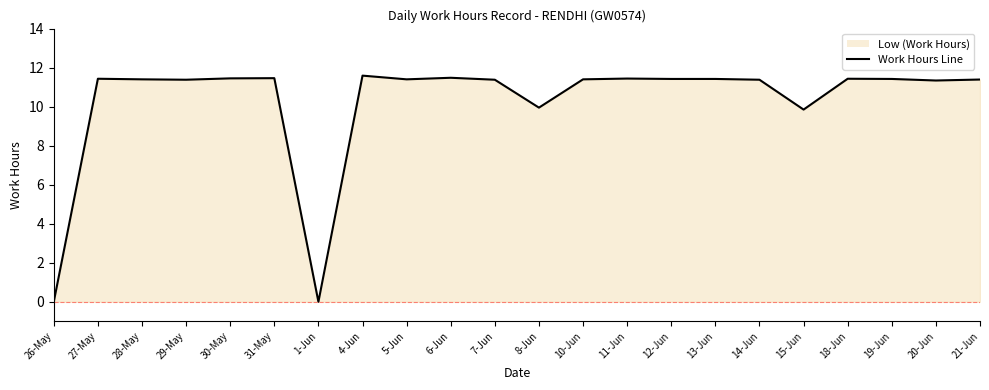

What value does the data have at 19-Jun?

11.4